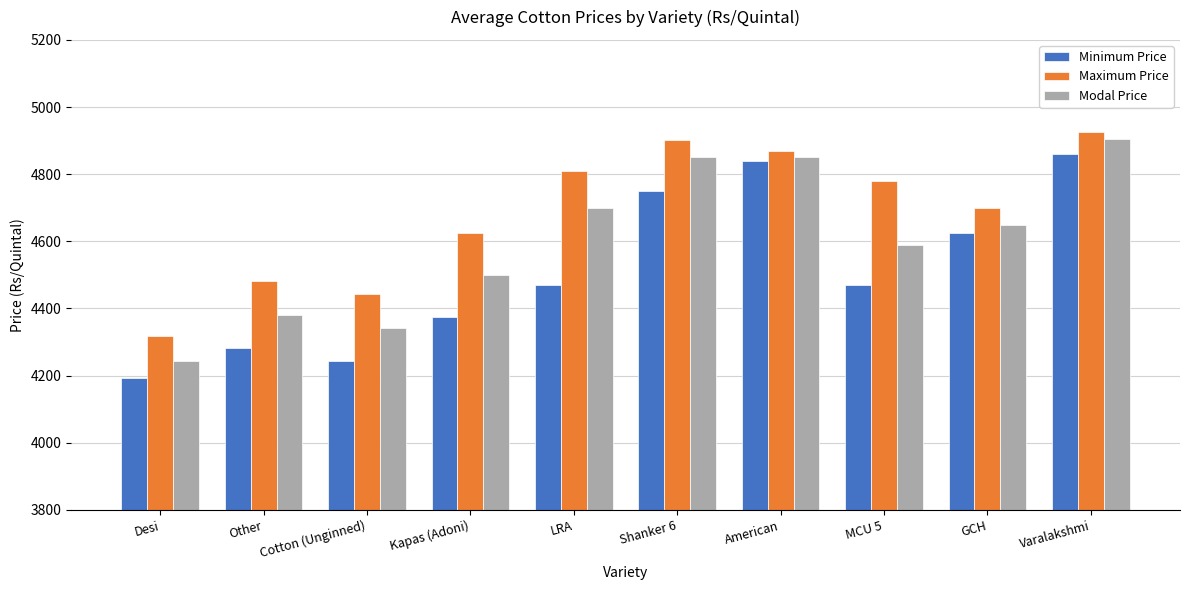

What position from the left is Kapas (Adoni)?

4